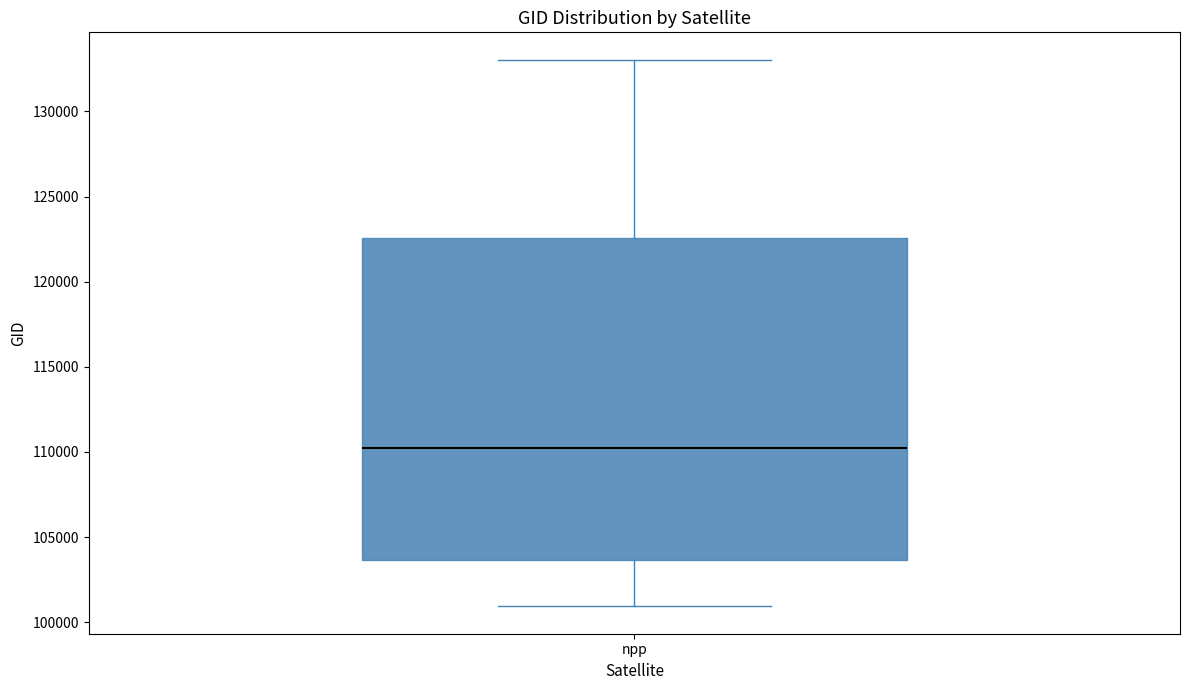

Read this box plot against the y-axis: the position of the median line, the range covered by the box, and the ends of both whiskers. The values are not printed on the chart, so give them approximately, as read against the axis.

median 110000, box 103500 to 122500, whiskers 101000 to 133000